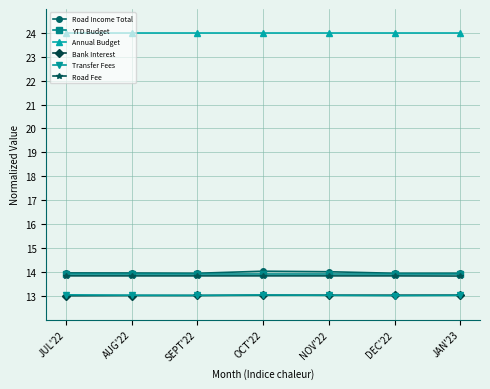

What is the value of the Road Fee point at the 7th from the left?

13.8